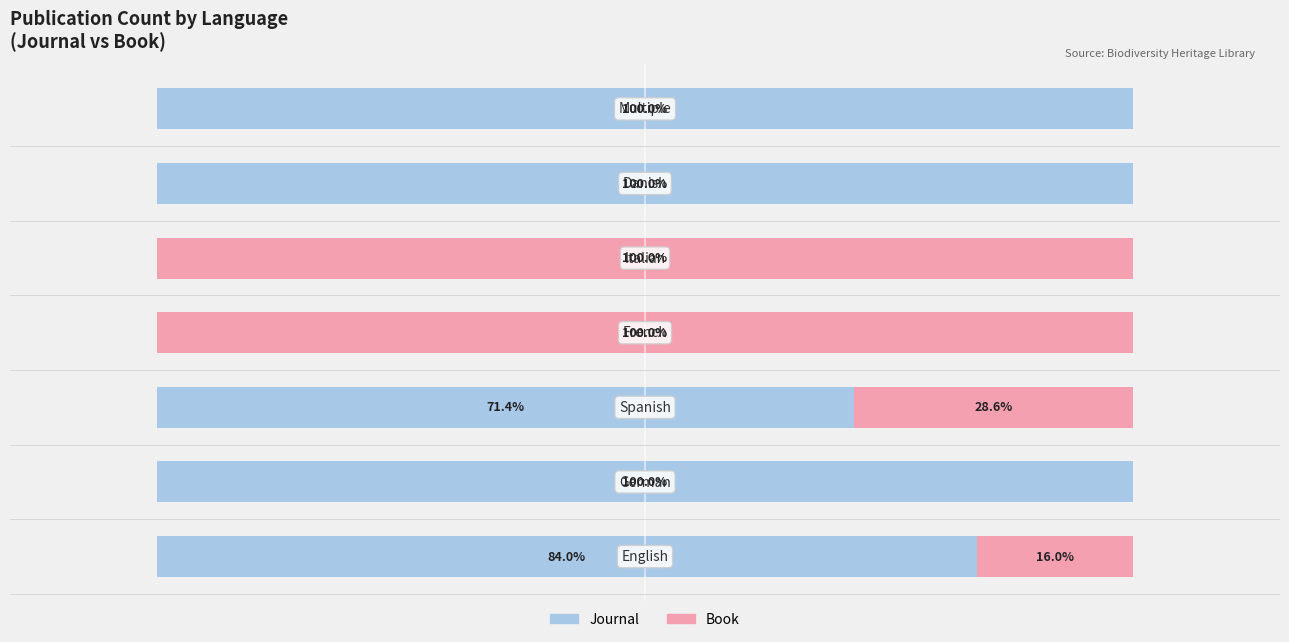

What are all the series names shown in the legend?

Journal, Book